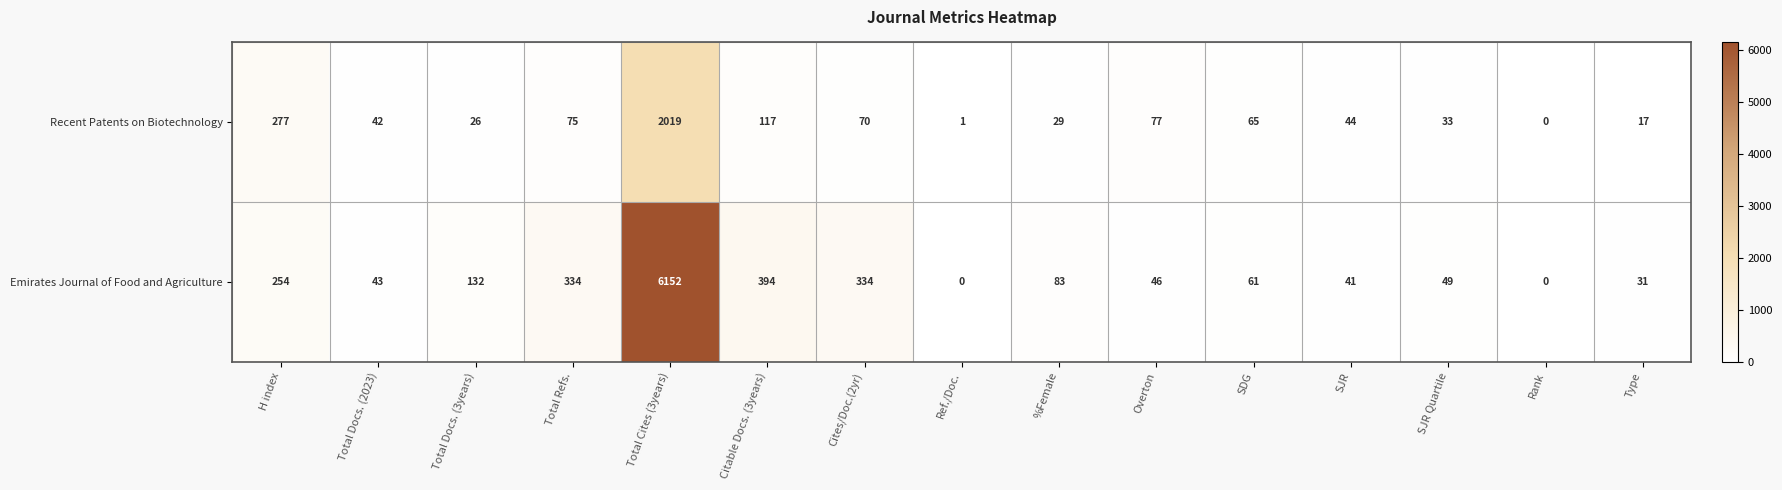

Reading left to right, list all the values displayed in this chart.

Recent Patents on Biotechnology: H index=277	Total Docs. (2023)=42	Total Docs. (3years)=26	Total Refs.=75	Total Cites (3years)=2019	Citable Docs. (3years)=117	Cites/Doc.(2yr)=70	Ref./Doc.=1	%Female=29	Overton=77	SDG=65	SJR=44	SJR Quartile=33	Rank=0	Type=17
Emirates Journal of Food and Agriculture: H index=254	Total Docs. (2023)=43	Total Docs. (3years)=132	Total Refs.=334	Total Cites (3years)=6152	Citable Docs. (3years)=394	Cites/Doc.(2yr)=334	Ref./Doc.=0	%Female=83	Overton=46	SDG=61	SJR=41	SJR Quartile=49	Rank=0	Type=31